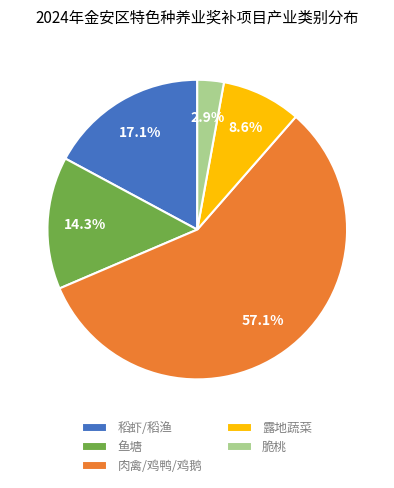

Which has a higher value, 肉禽/鸡鸭/鸡鹅 or 露地蔬菜?

肉禽/鸡鸭/鸡鹅